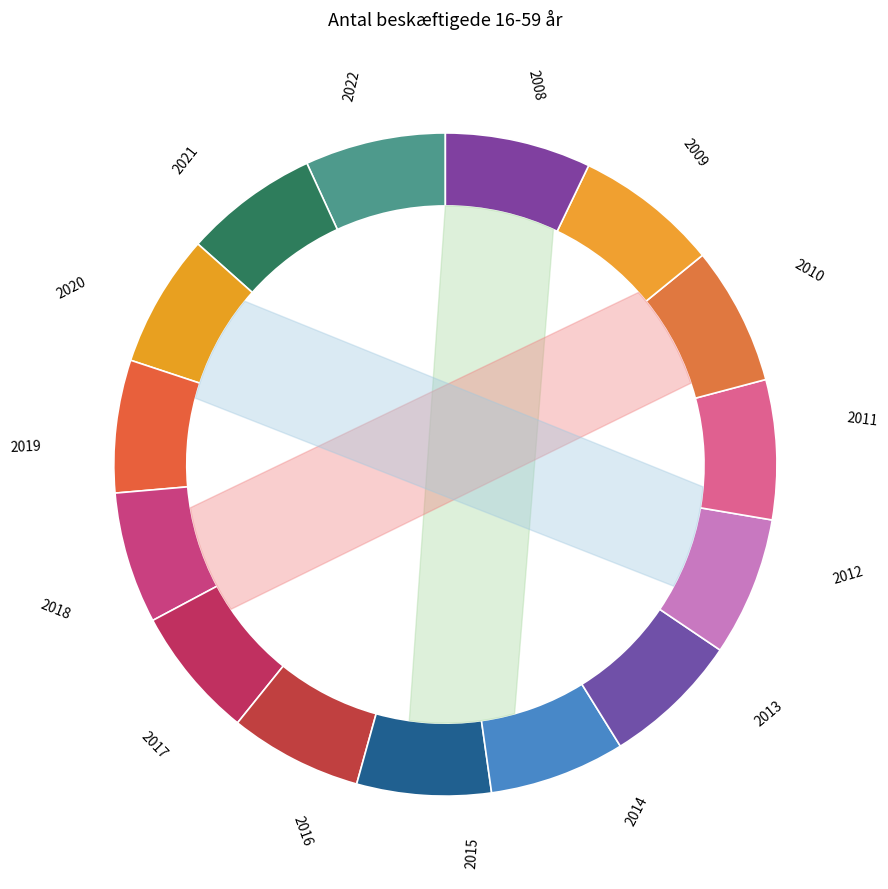

Which slice is the smallest?

2012